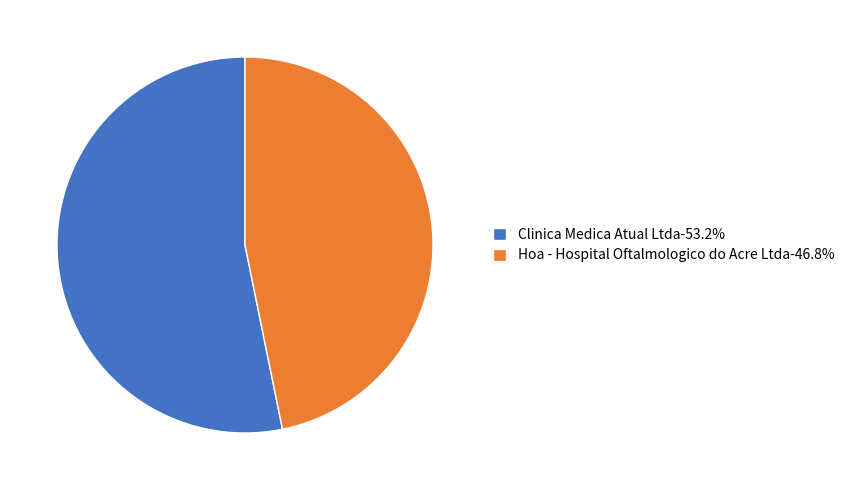

Which slice represents more than half of the pie?

Clinica Medica Atual Ltda